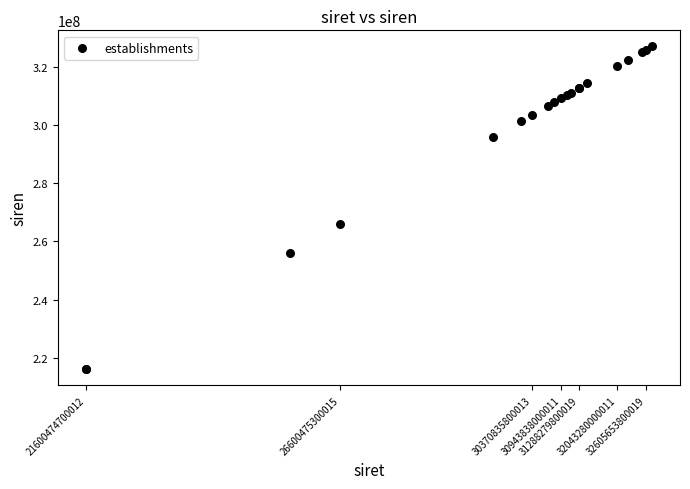

What Y value in the scatter plot is closest to 271606595?

266004753